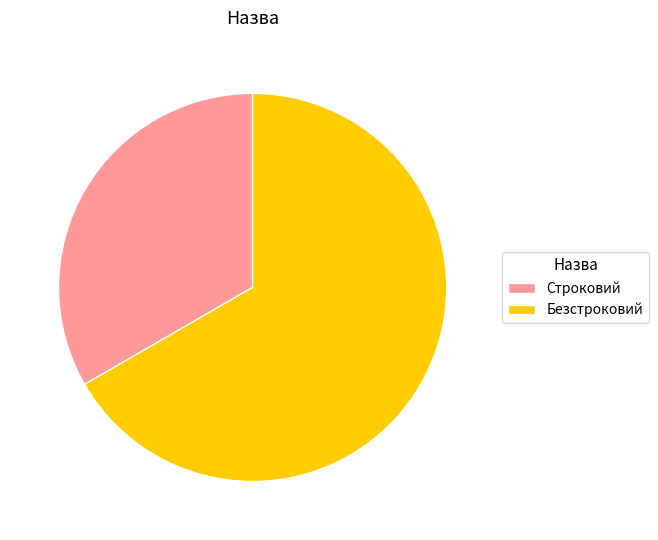

True or false: Безстроковий accounts for 67% of the total.

True